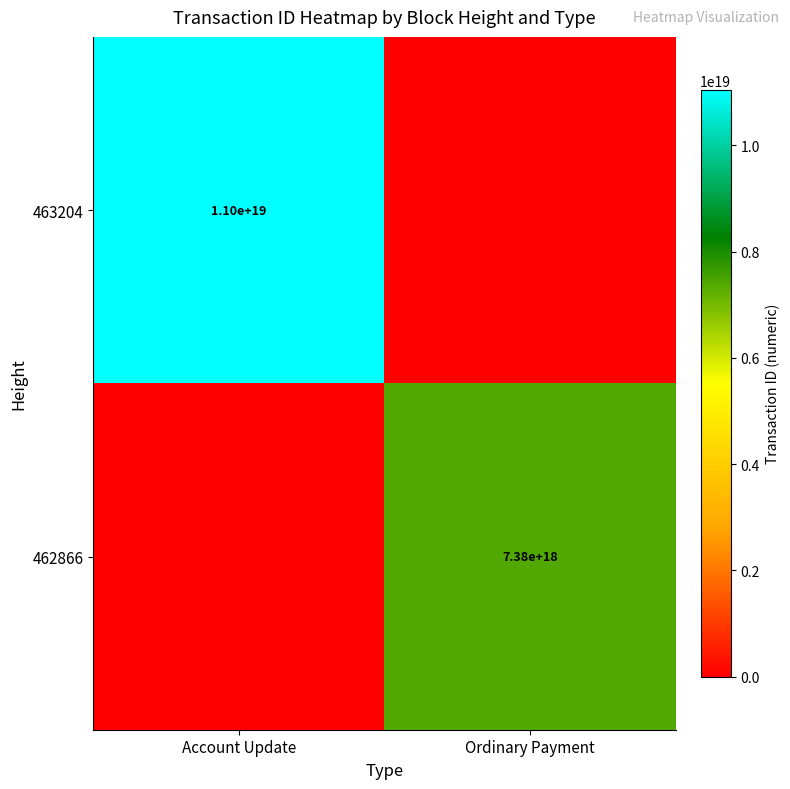

Is the value of 463204 at Account Update greater than the value of 462866 at Ordinary Payment?

Yes